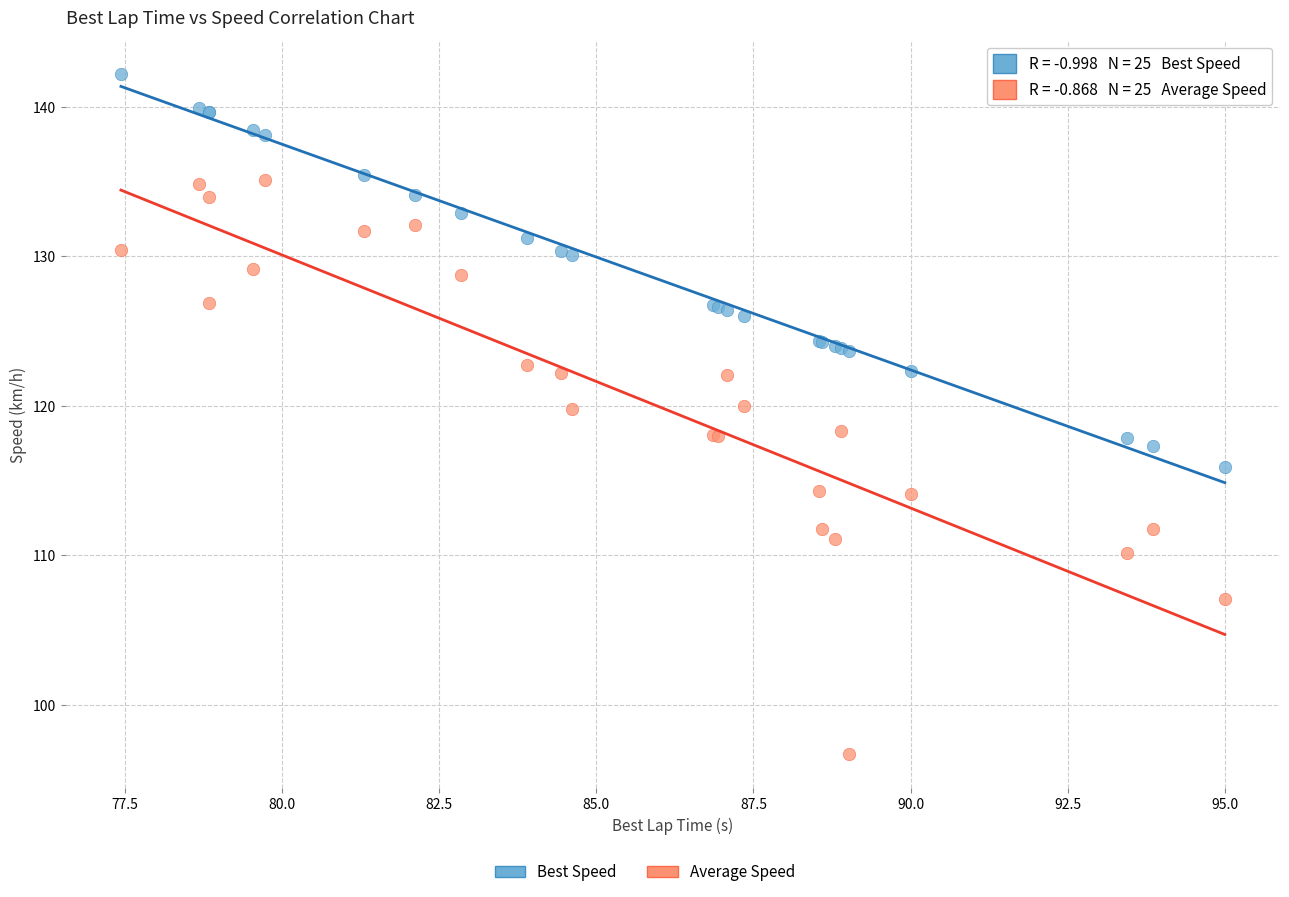

Which series contains the lowest Y value?

Average Speed